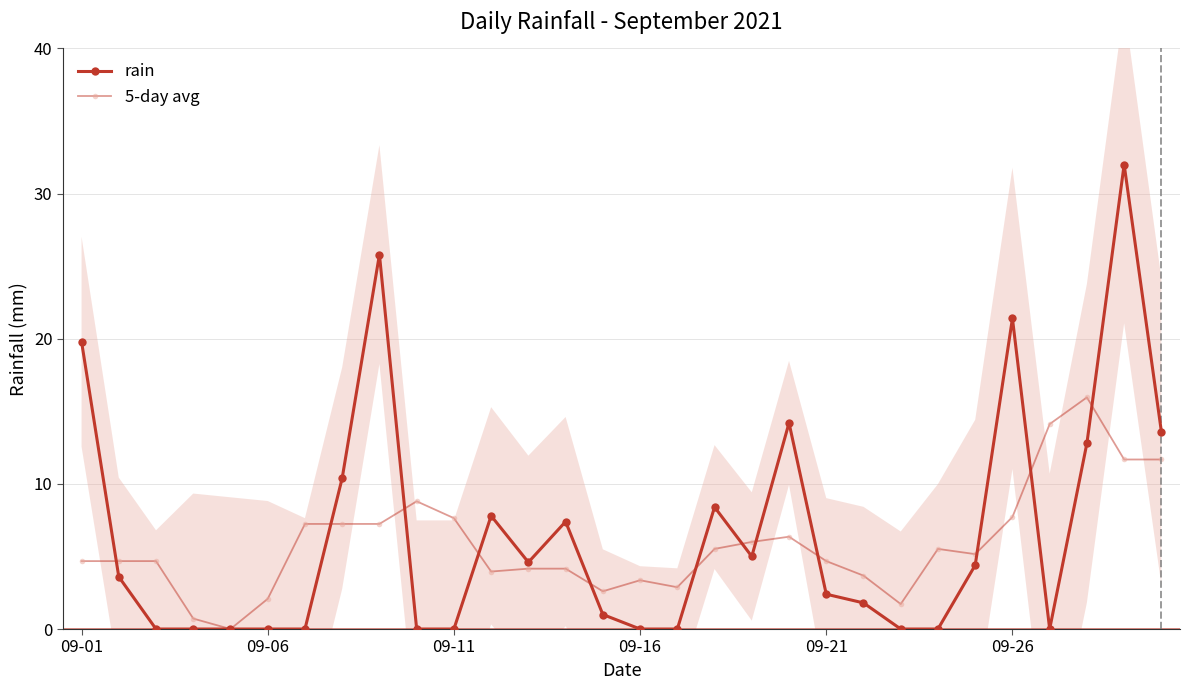

Which series ends up on top after the final intersection of rain and 5-day avg?

rain